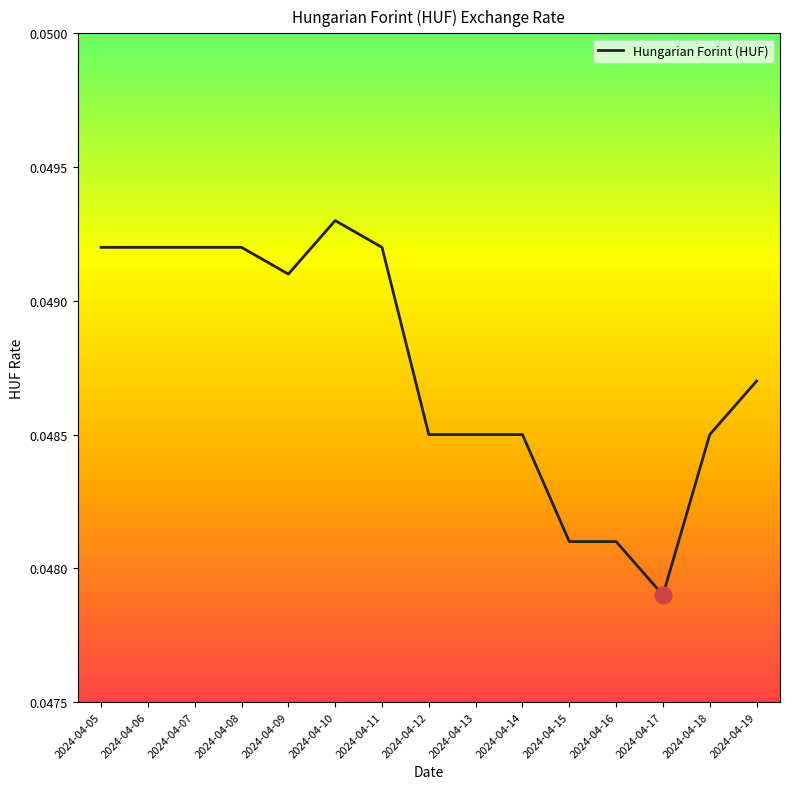

Count the values in the range 0 to 1.

15